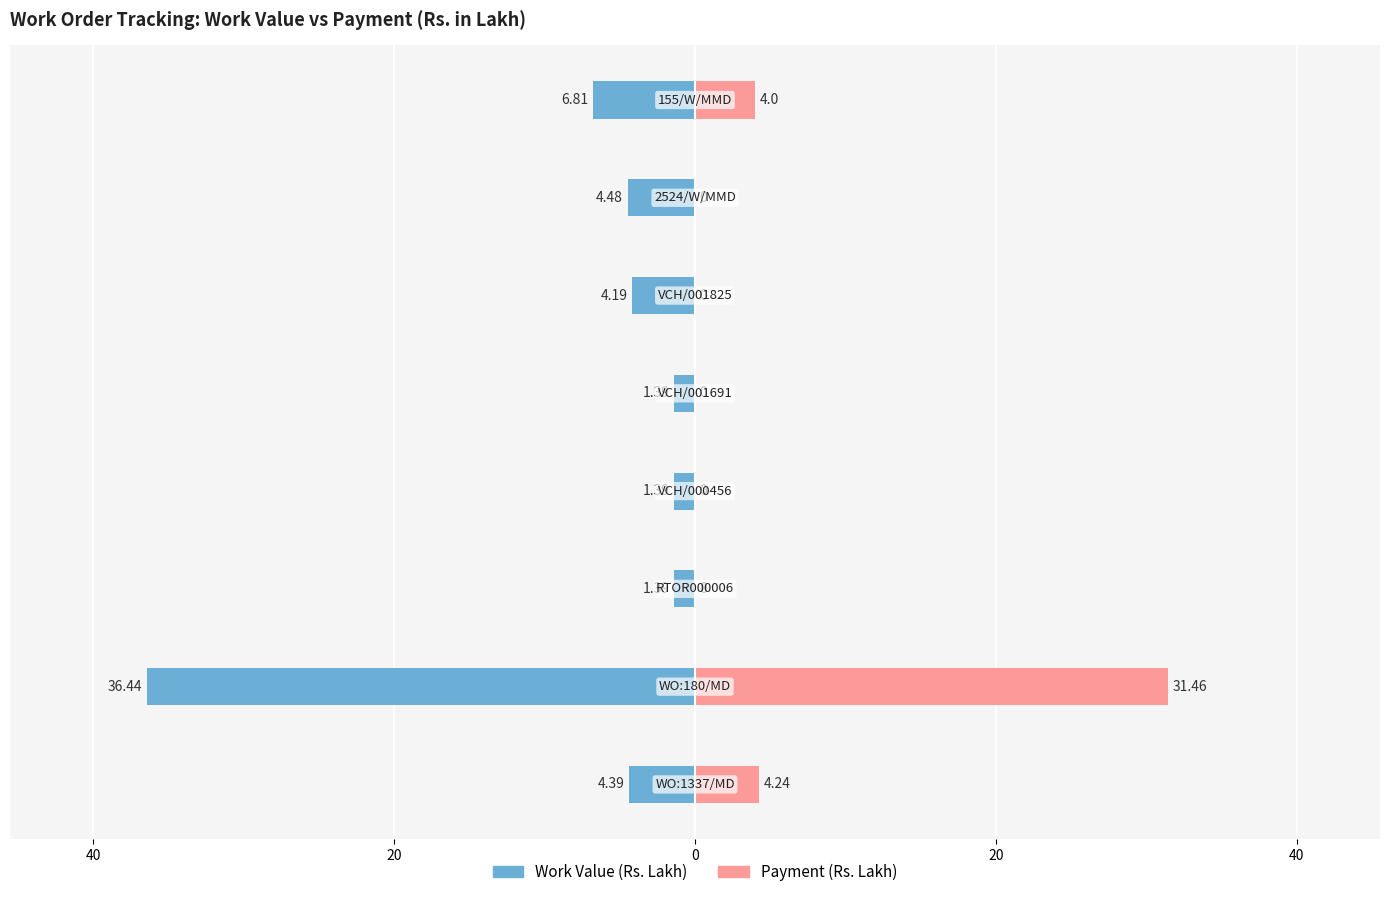

The value of Work Value at 0 is -1.4. True or false?

True